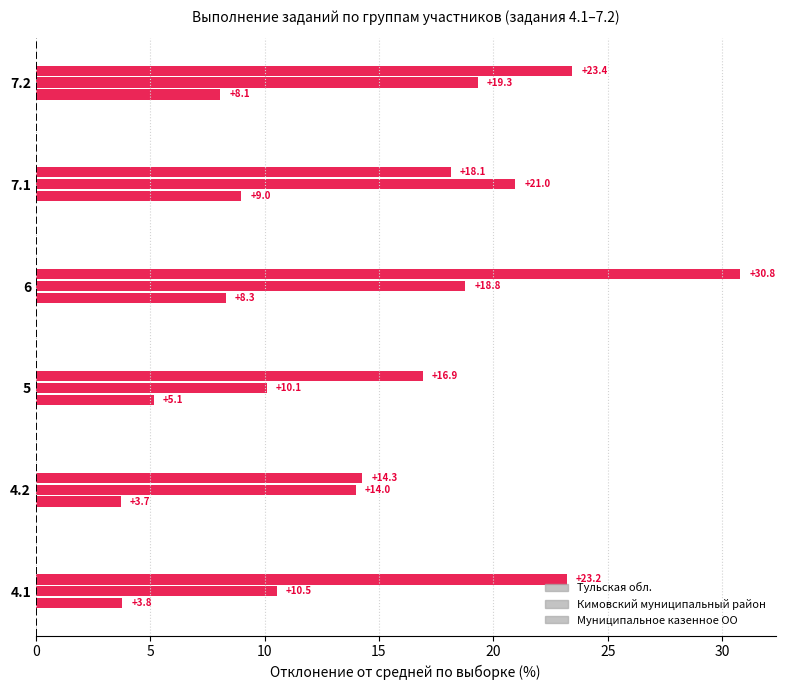

How many data points does each series have?

6